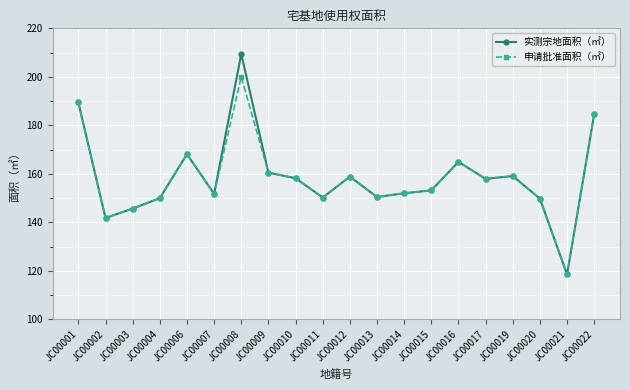

How many data points in 申请批准面积（㎡） are above 157?

10